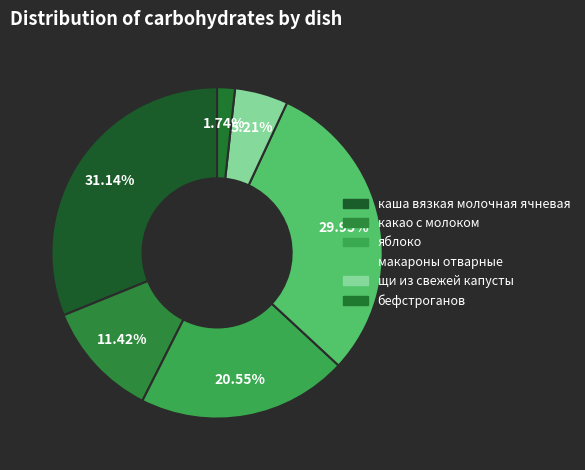

Count the number of slices in the pie.

6